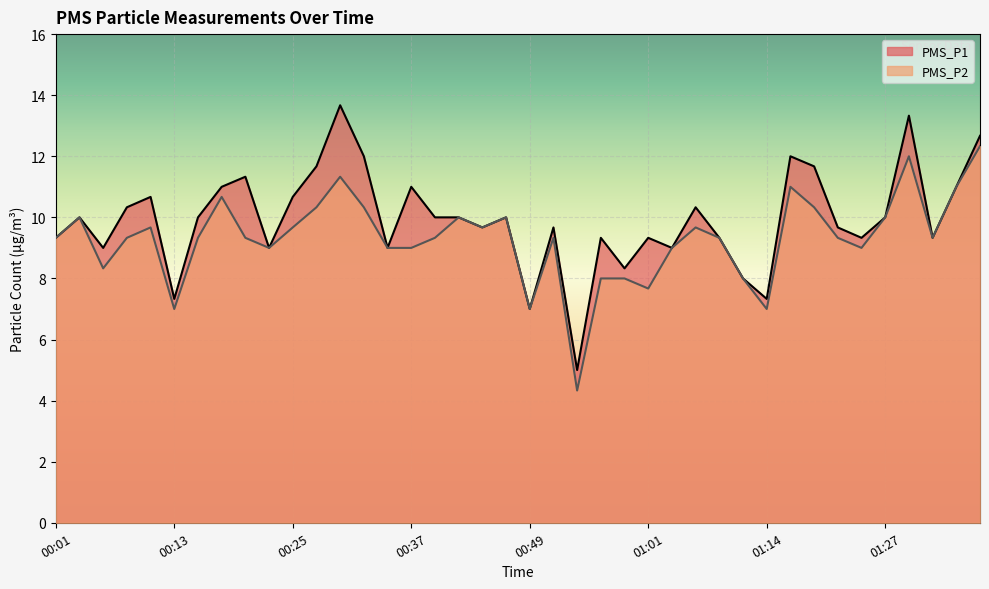

Which series has the largest total across all categories?

PMS_P1